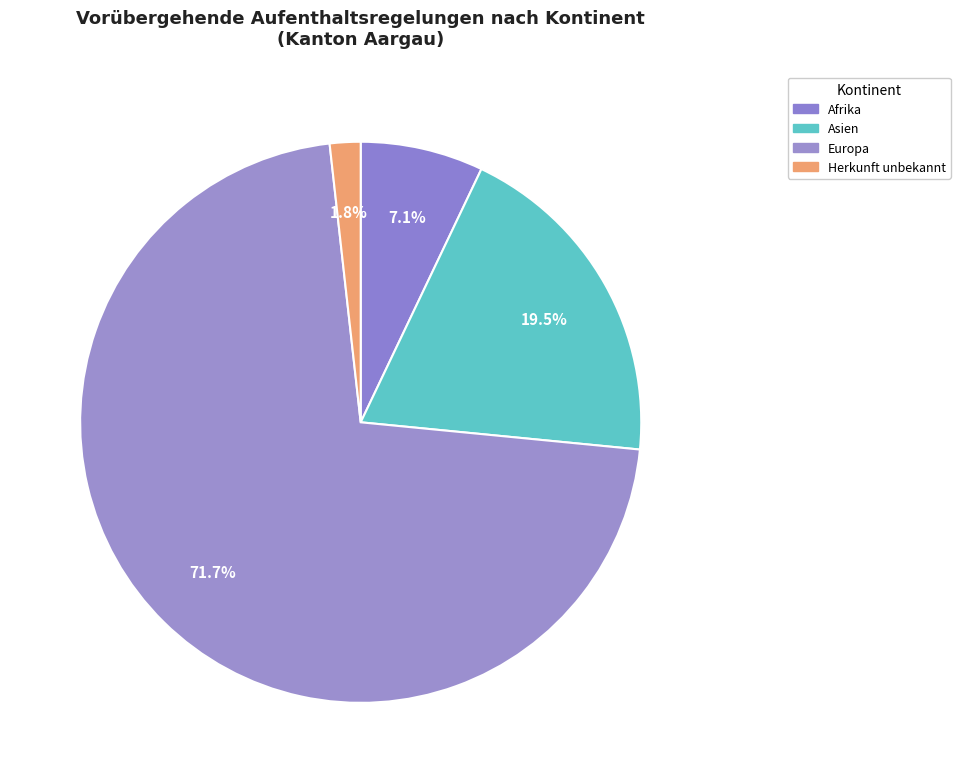

Do Asien and Europa together represent more than half of the pie?

Yes